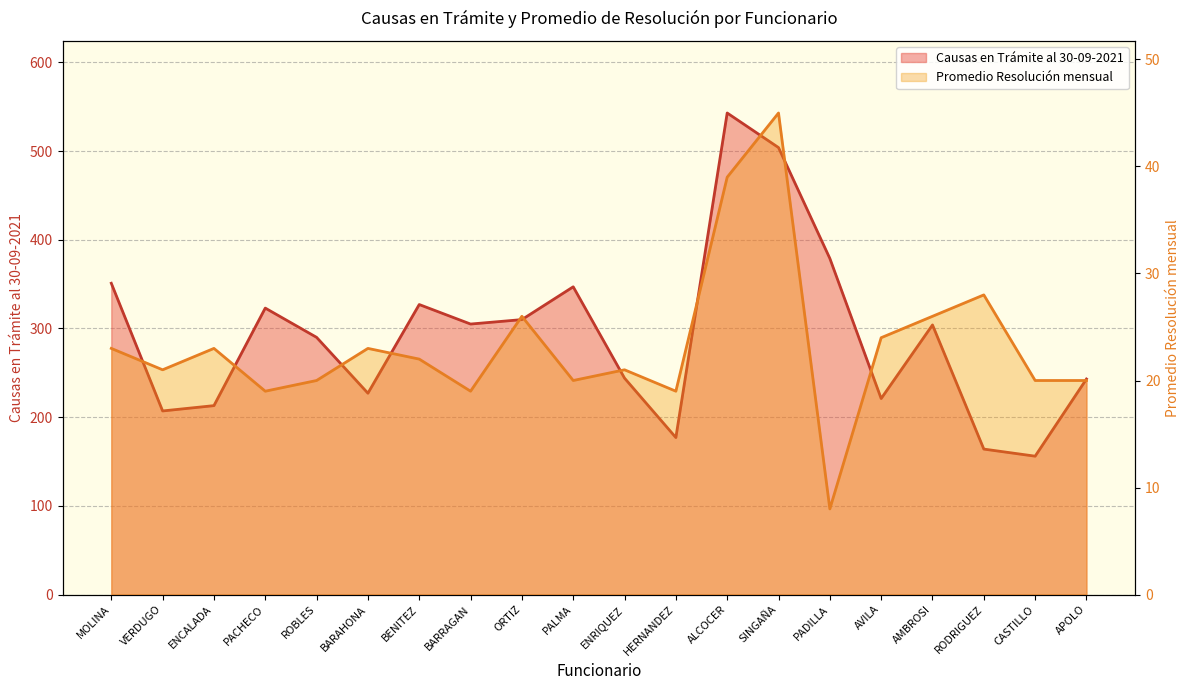

What is the label of the 2nd point from the left?

VERDUGO